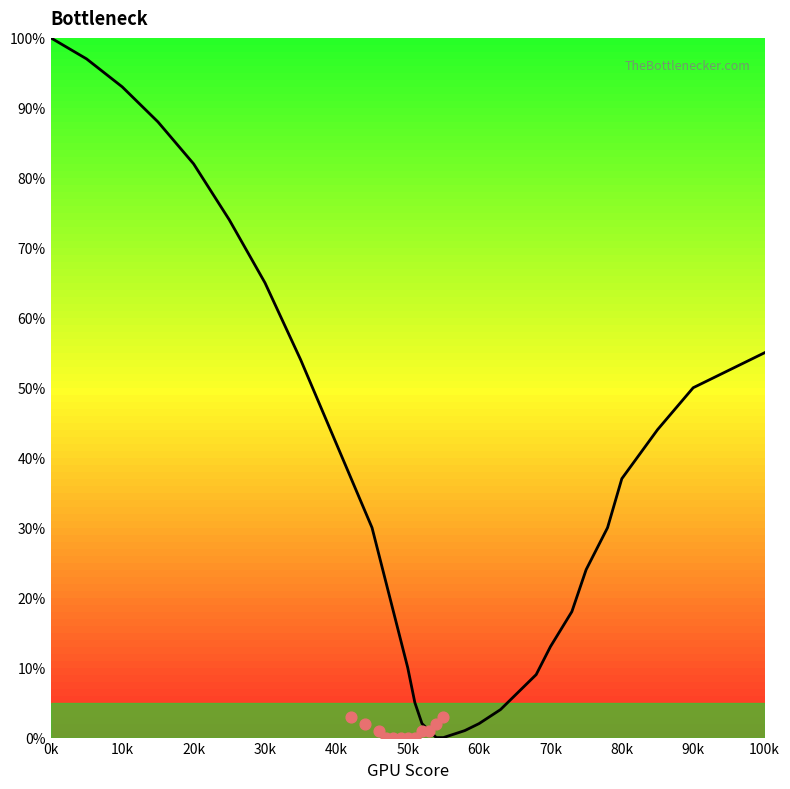

Between 40k and 60k, which is larger?

40k